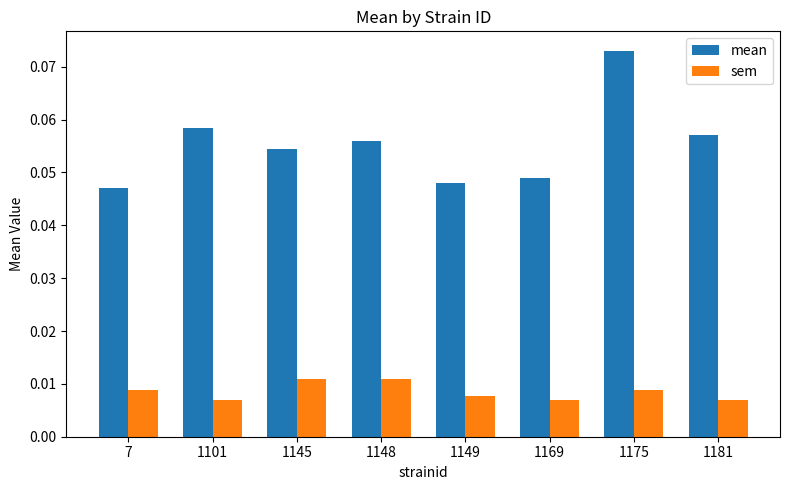

What is the sum of all mean values?

0.4